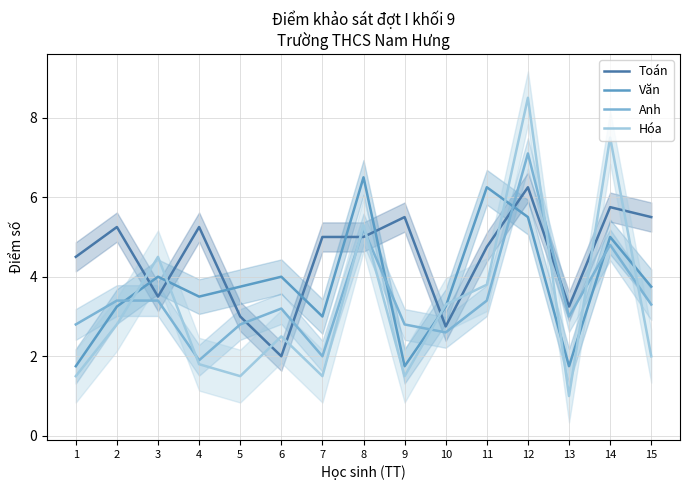

How many categories are shown in the chart?

15